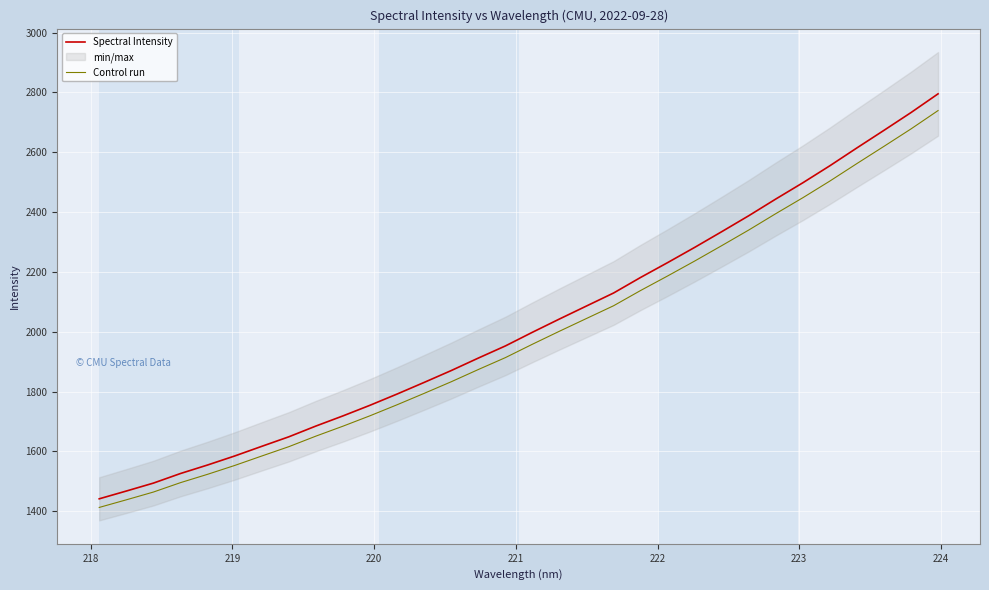

Reading right to left, extract all data points from this chart.

Spectral Intensity: 2795.1	2732.6	2673.2	2614.6	2555.0	2498.1	2443.8	2388.0	2334.6	2282.2	2231.3	2181.7	2129.6	2086.3	2042.8	1998.4	1952.7	1912.1	1870.5	1830.9	1792.0	1754.5	1718.9	1685.0	1649.0	1617.2	1584.9	1554.8	1526.4	1494.3	1467.8	1441.8
Control run: 2739.2	2678.0	2619.8	2562.3	2503.9	2448.1	2394.9	2340.2	2287.9	2236.5	2186.7	2138.0	2087.0	2044.5	2001.9	1958.4	1913.6	1873.9	1833.0	1794.2	1756.2	1719.4	1684.6	1651.3	1616.1	1584.8	1553.2	1523.7	1495.9	1464.4	1438.5	1413.0